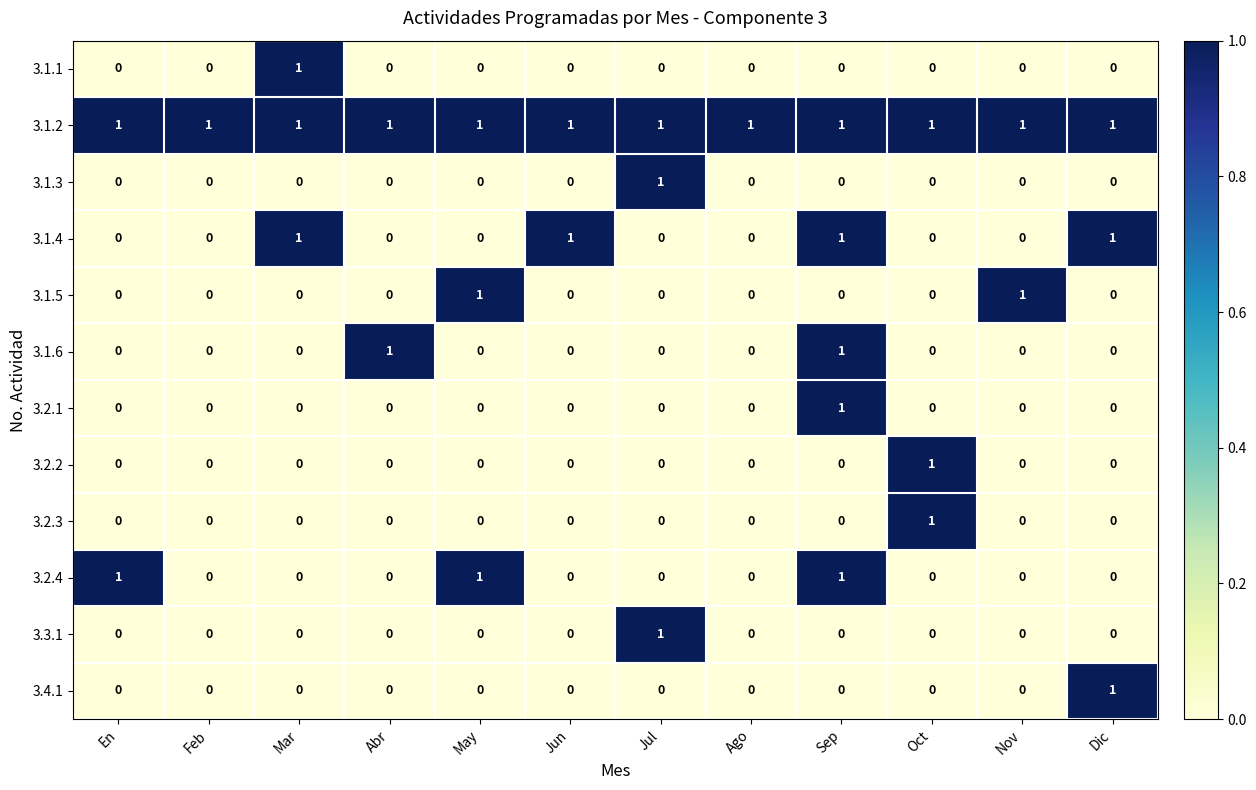

Is it true that 3.2.2 equals 0 at Mar?

True